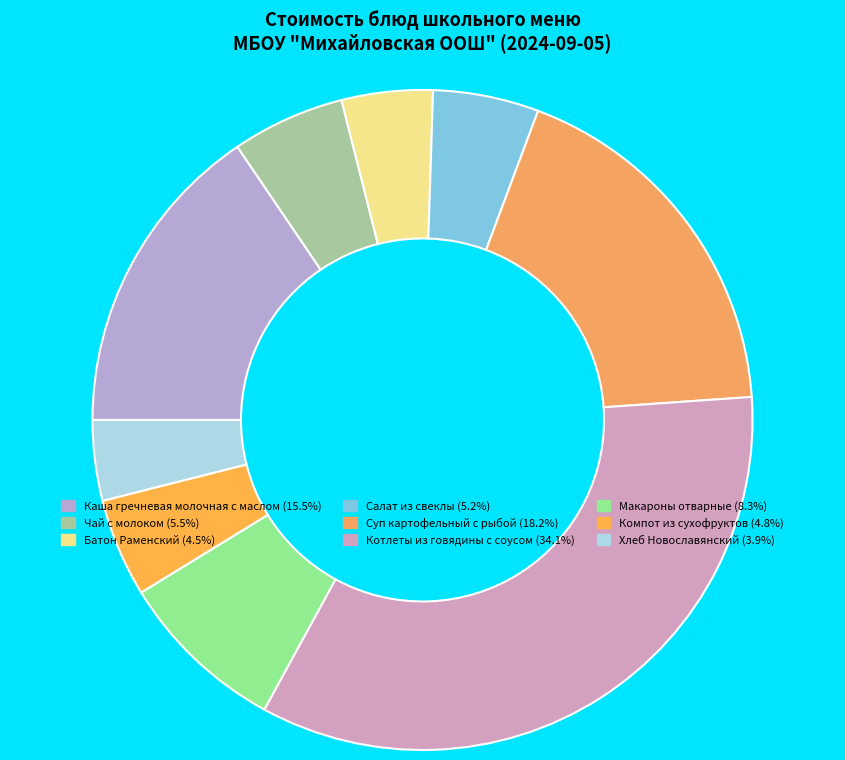

Which slice is the largest?

Котлеты из говядины с соусом